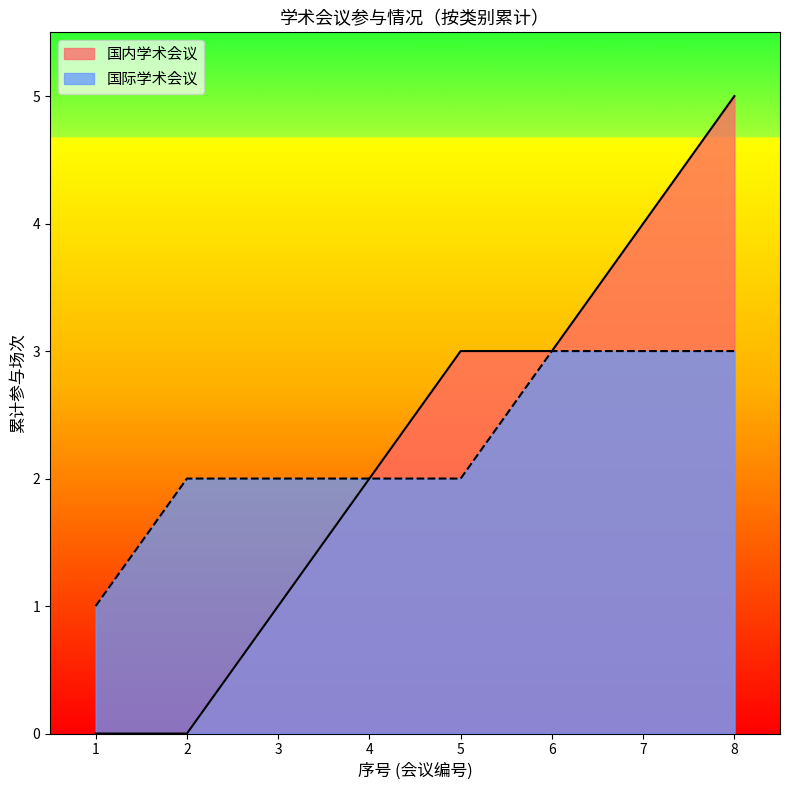

At which label does the data first exceed 3?

7